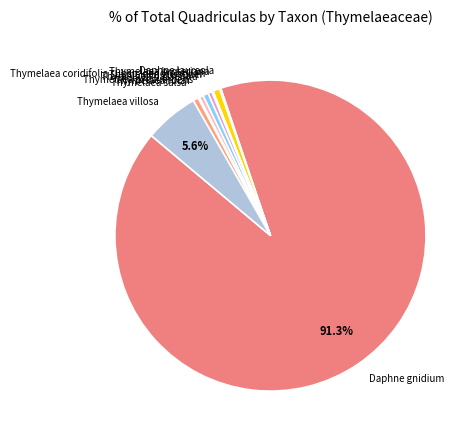

Which has a higher value, Daphne gnidium or Thymelaea passerina?

Daphne gnidium